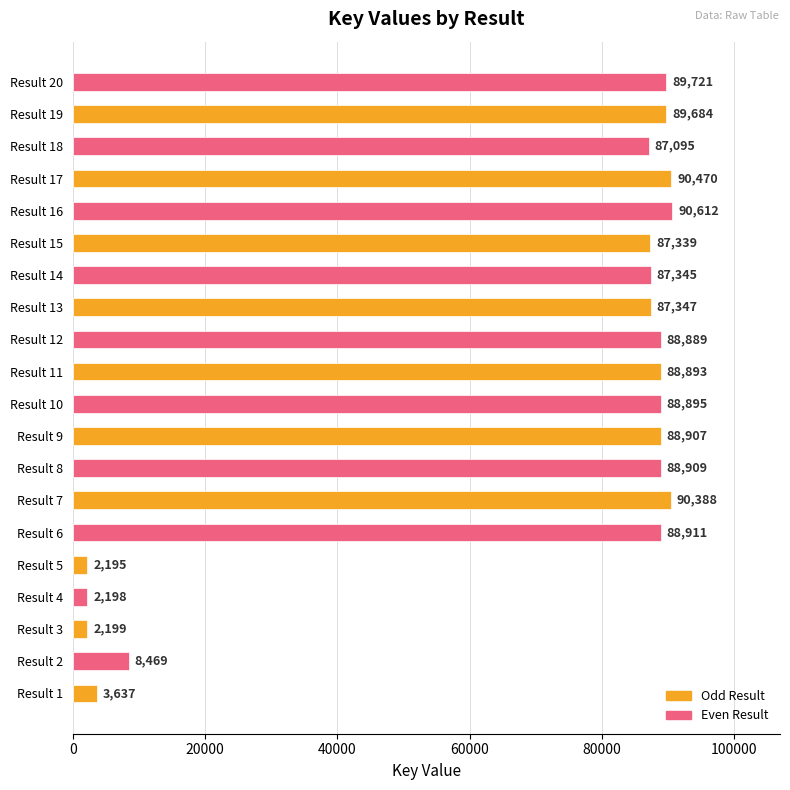

What value does the data have at Result 3, to the nearest 10?

2200